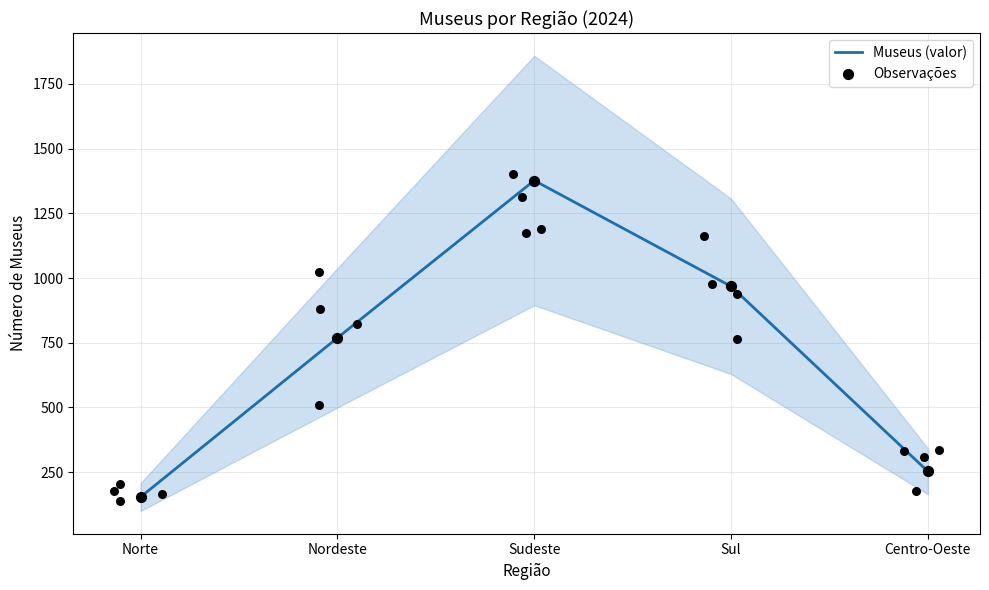

At which category is the sum across all series the highest?

Sudeste